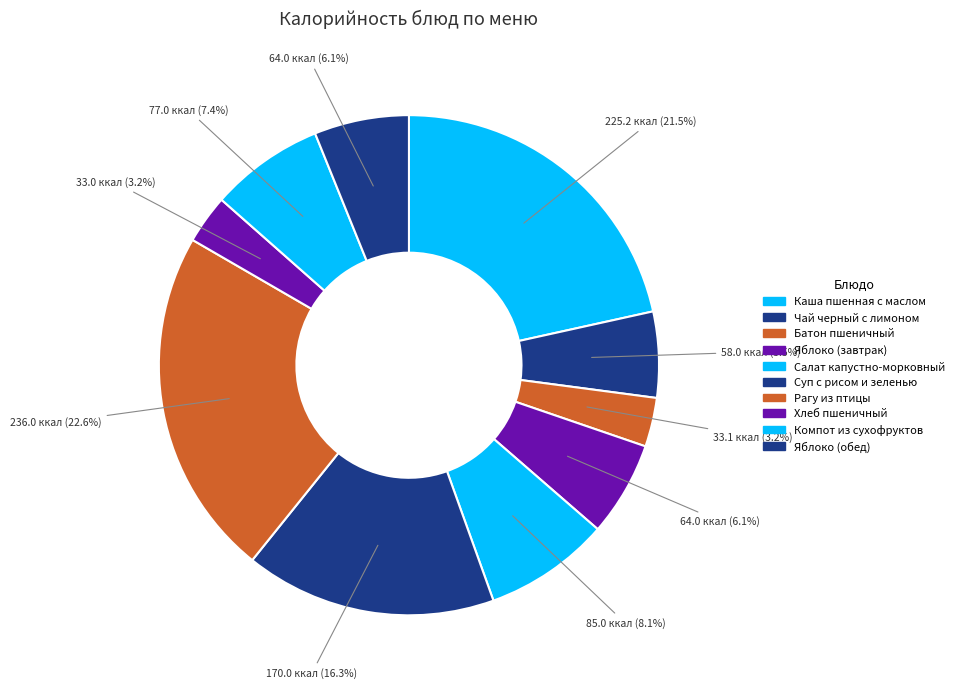

Count the number of slices in the pie.

10